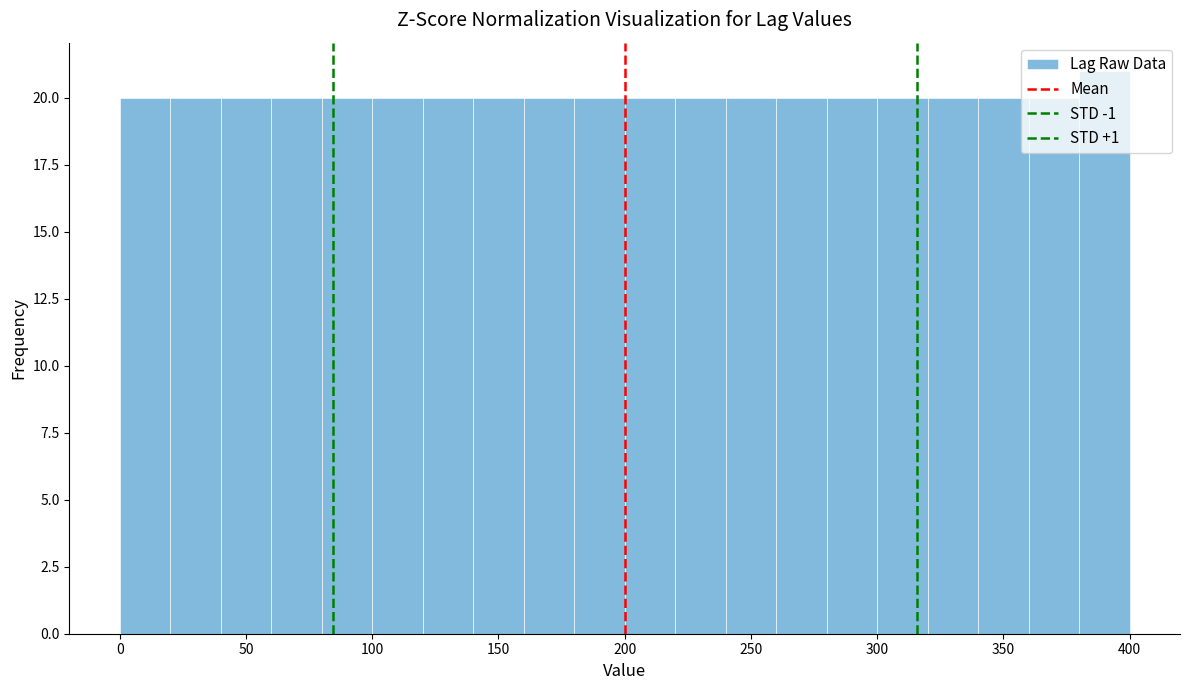

Reading left to right, transcribe this chart: for each bar, give the range it covers on the x-axis and its height. The values are not printed on the chart, so give them approximately, as read against the axis.

0 to 20: 20
20 to 40: 20
40 to 60: 20
60 to 80: 20
80 to 100: 20
100 to 120: 20
120 to 140: 20
140 to 160: 20
160 to 180: 20
180 to 200: 20
200 to 220: 20
220 to 240: 20
240 to 260: 20
260 to 280: 20
280 to 300: 20
300 to 320: 20
320 to 340: 20
340 to 360: 20
360 to 380: 20
380 to 400: 21